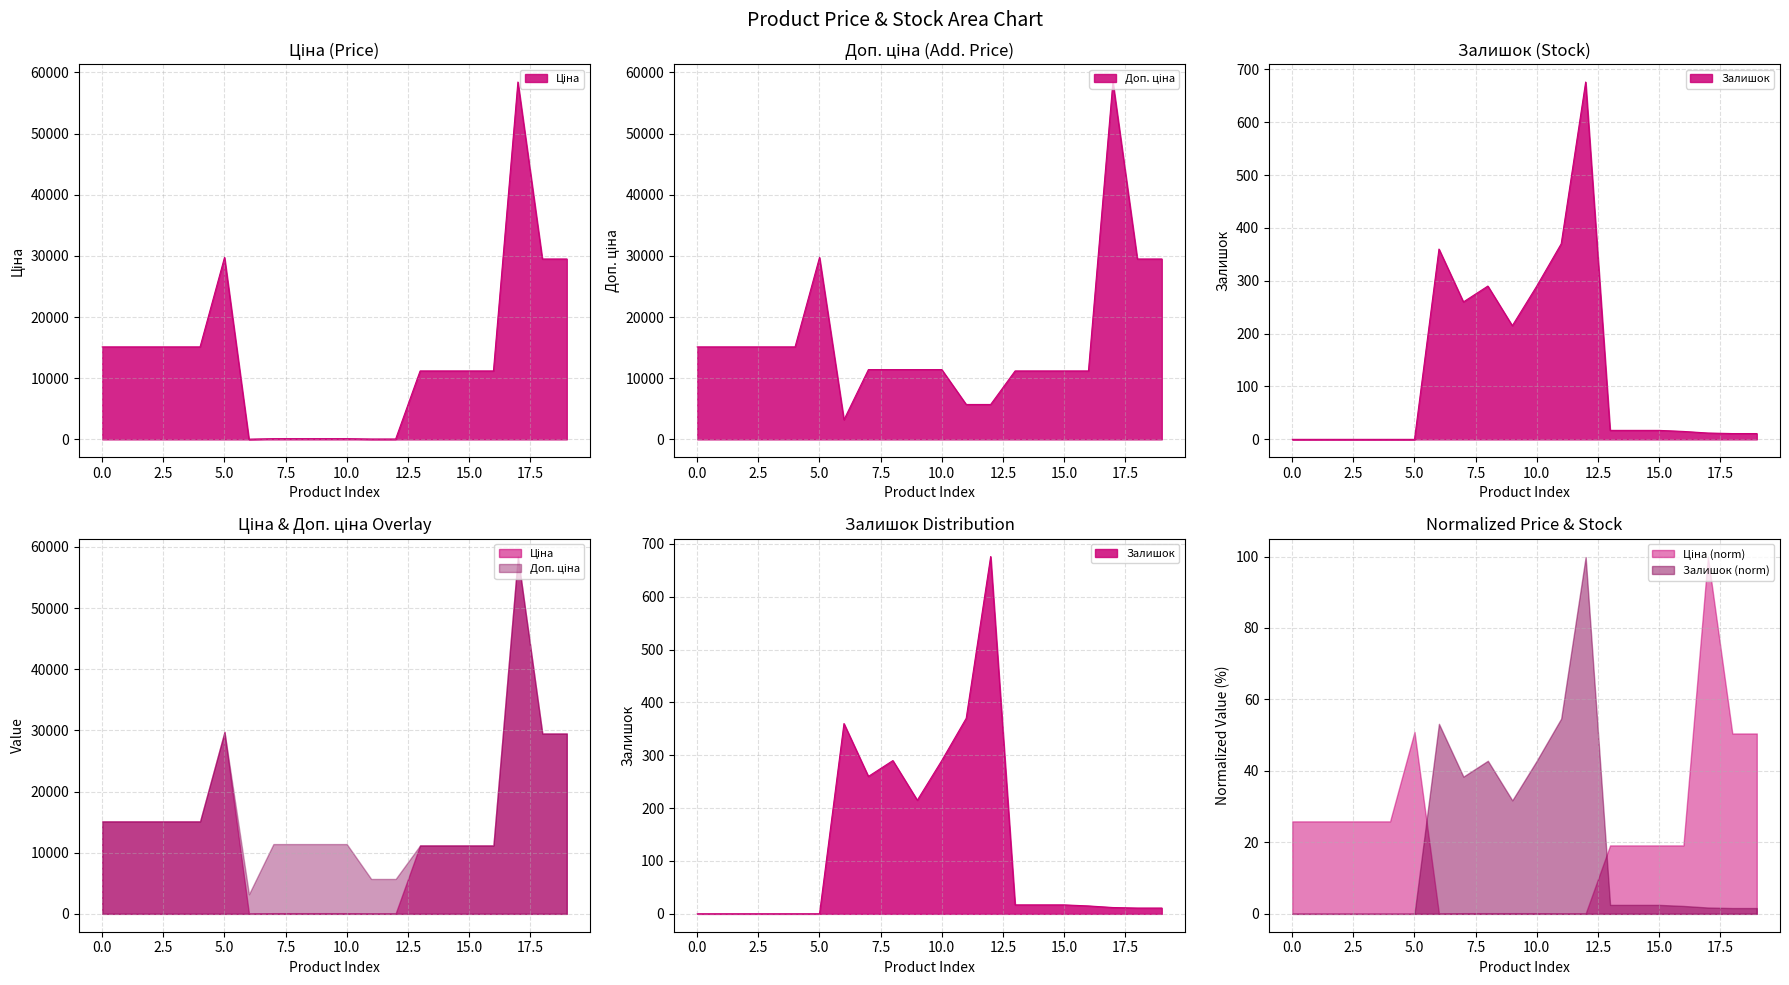

Reading right to left, transcribe all the data shown in this chart.

Ціна: 29491.5	29491.5	58426.5	11188.2	11188.2	11188.2	11188.2	57.0	57.0	114.1	114.1	114.1	114.1	32.0	29747.2	15120.0	15120.0	15120.0	15120.0	15120.0
Доп. ціна: 29491.5	29491.5	58426.5	11188.2	11188.2	11188.2	11188.2	5705.0	5705.0	11410.0	11410.0	11410.0	11410.0	3205.0	29747.2	15120.0	15120.0	15120.0	15120.0	15120.0
Залишок: 11.0	11.0	12.0	15.0	17.0	17.0	17.0	676.0	370.0	290.0	215.0	290.0	260.0	360.0	0.0	0.0	0.0	0.0	0.0	0.0